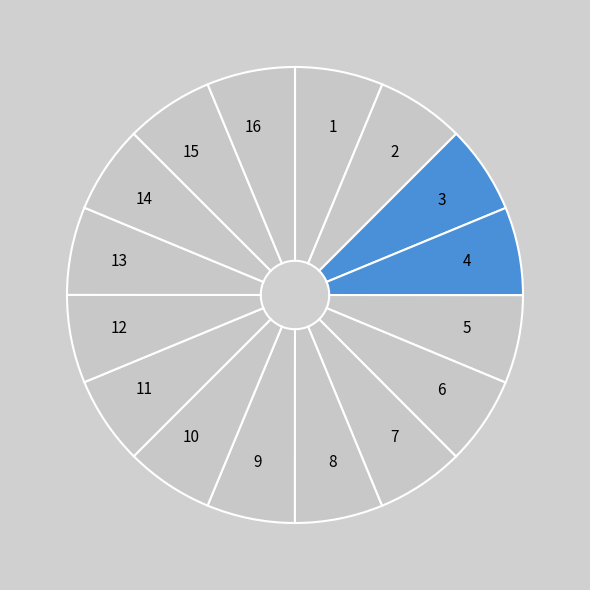

How many slices are in this pie chart?

16